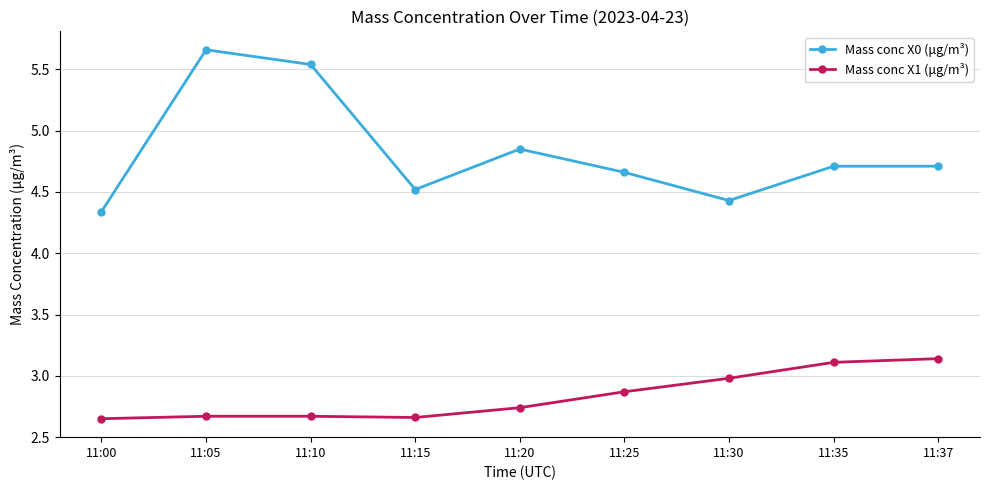

The value of Mass conc X0 (μg/m³) at 11:37 is 4.7. True or false?

True